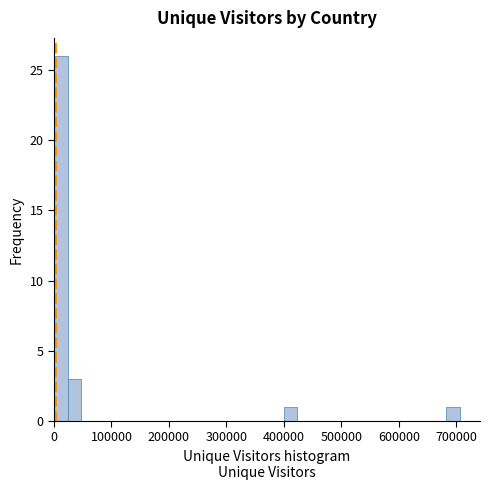

Read against the x-axis, roughly where is the centre of the tallest bar?

10000